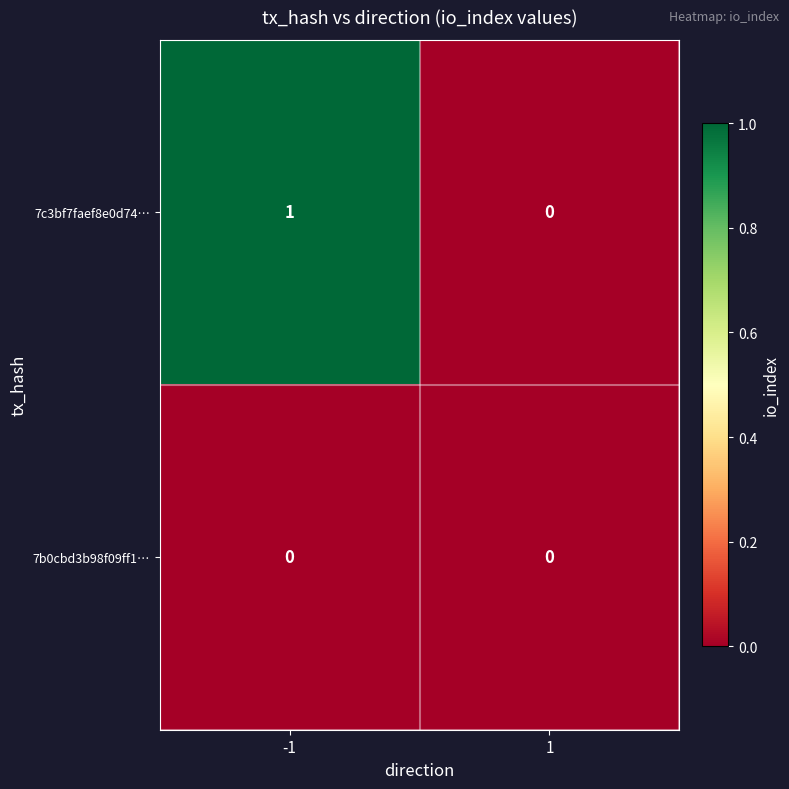

Which series has the largest total across all categories?

7c3bf7faef8e0d74…